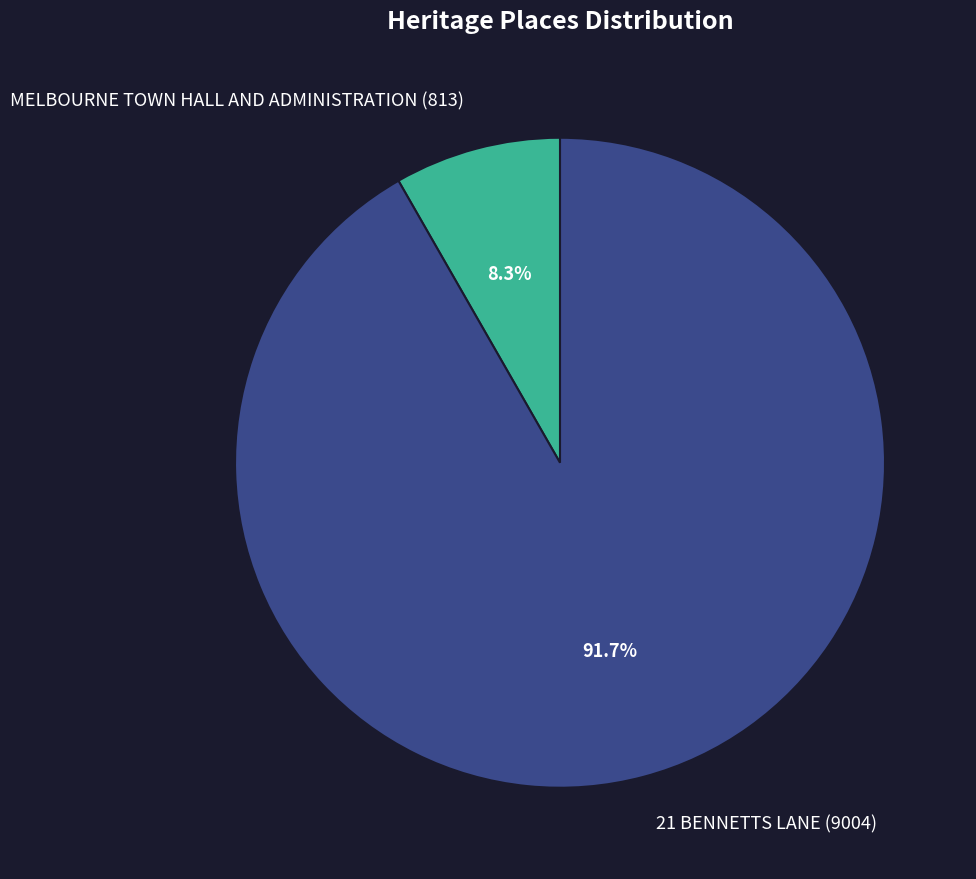

Is it true that 21 BENNETTS LANE is 92% of the pie?

True